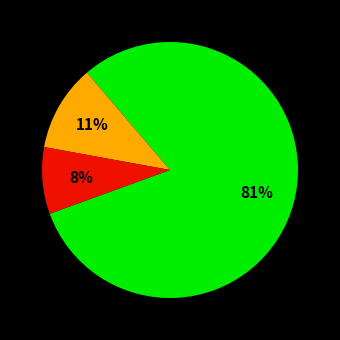

To the nearest percent, what is the average slice percentage?

33%